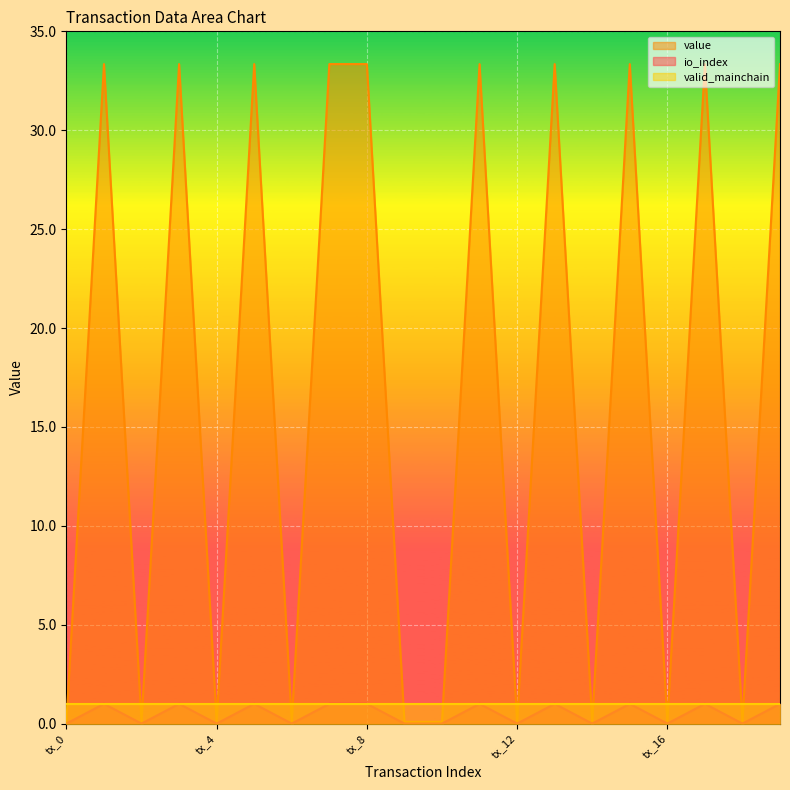

How many positive values does the value series have?

10